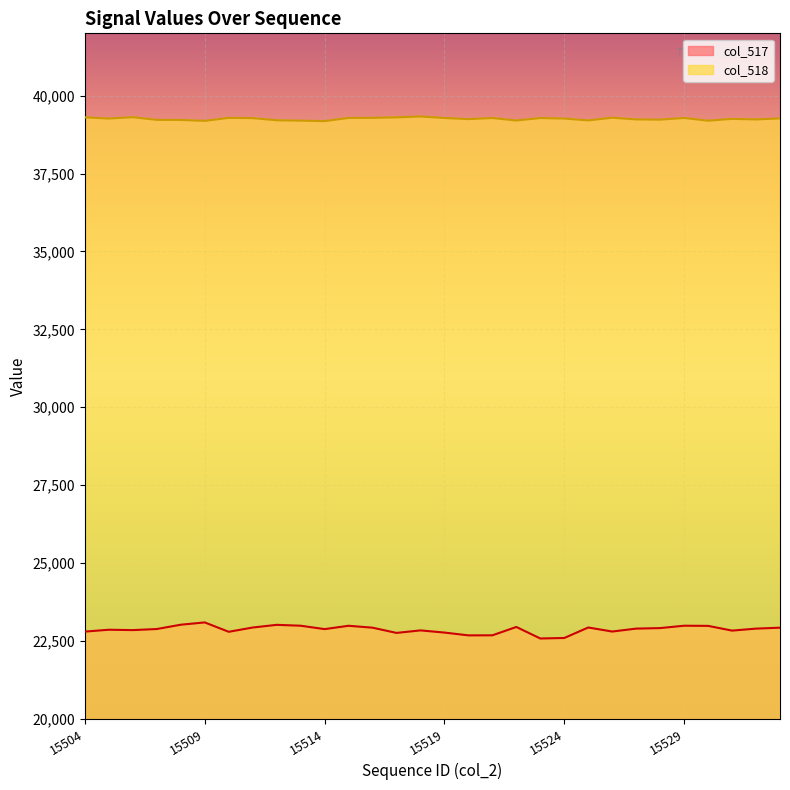

True or false: col_518 and col_517 cross at least once.

False